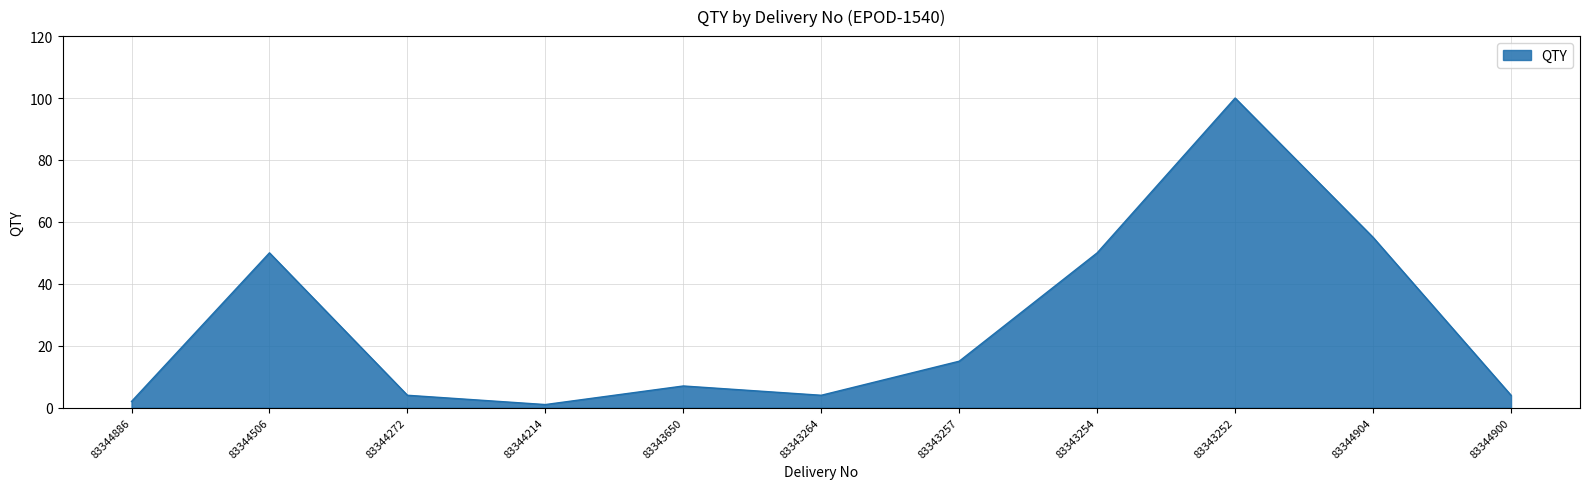

The chart shows a value of 67 at 83343254. True or false?

False